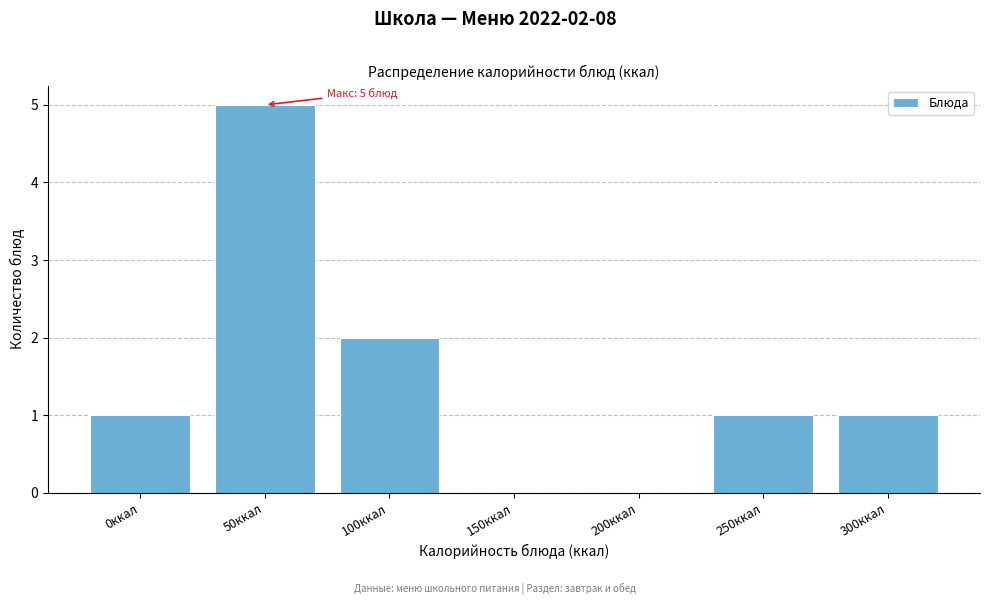

Reading left to right, extract all data points from this chart.

0ккал=1	50ккал=5	100ккал=2	150ккал=0	200ккал=0	250ккал=1	300ккал=1